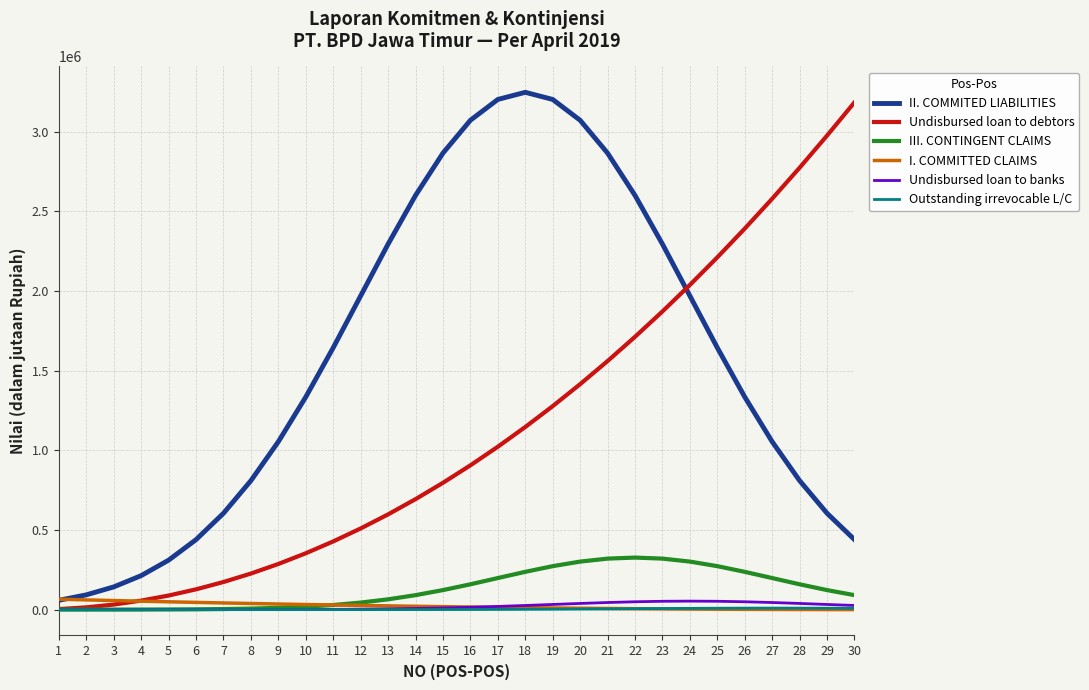

The value of II. COMMITED LIABILITIES at 14 is 2599904.7. True or false?

True